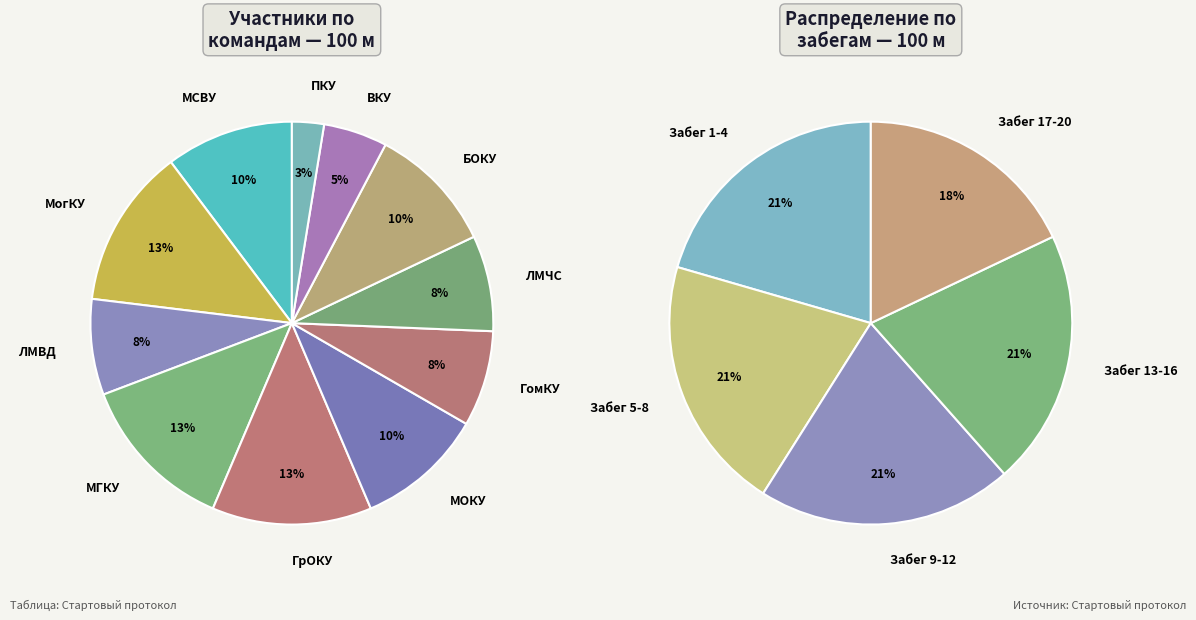

Is the sum of ЛМВД and МогКУ greater than half?

No